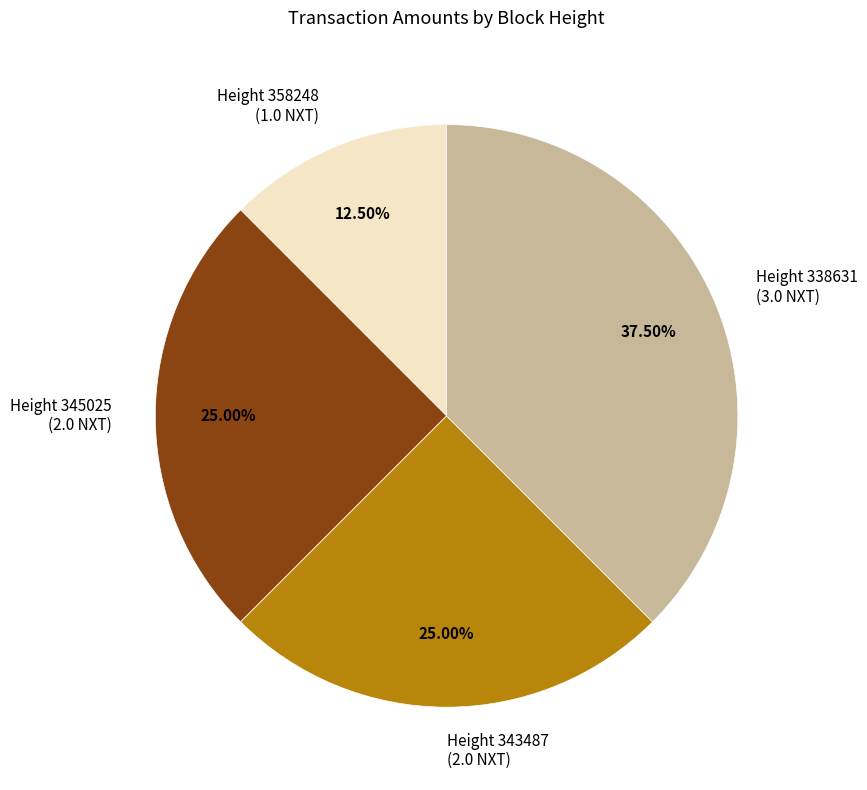

To the nearest percent, what percentage of the pie is Height 345025?

25%